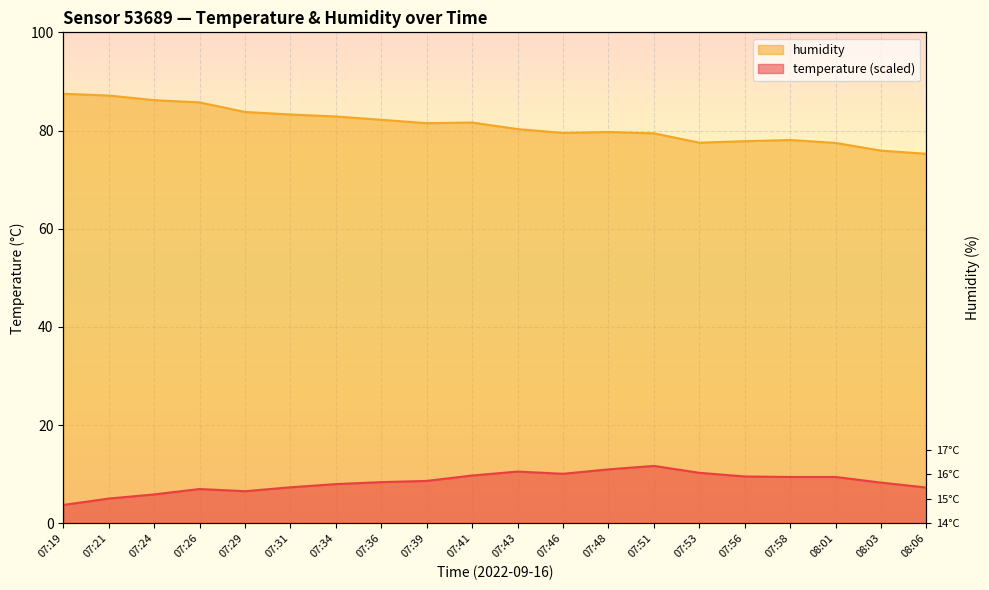

Where is the first local minimum for temperature?

07:29